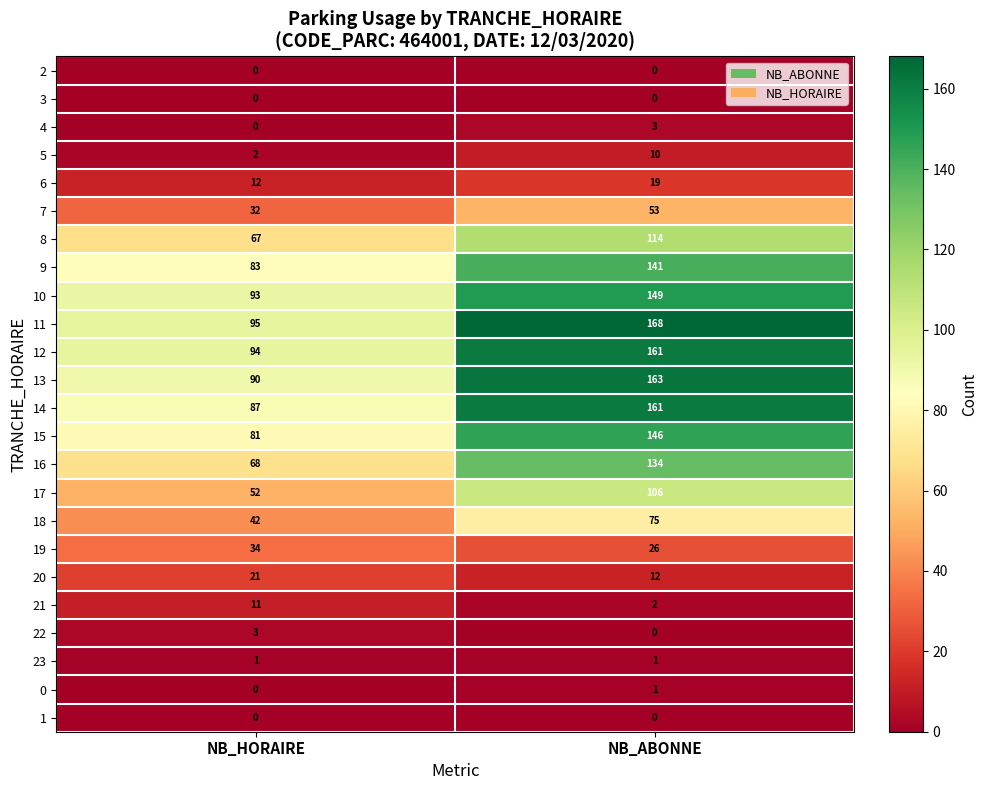

Which series has the largest range (max minus min)?

14